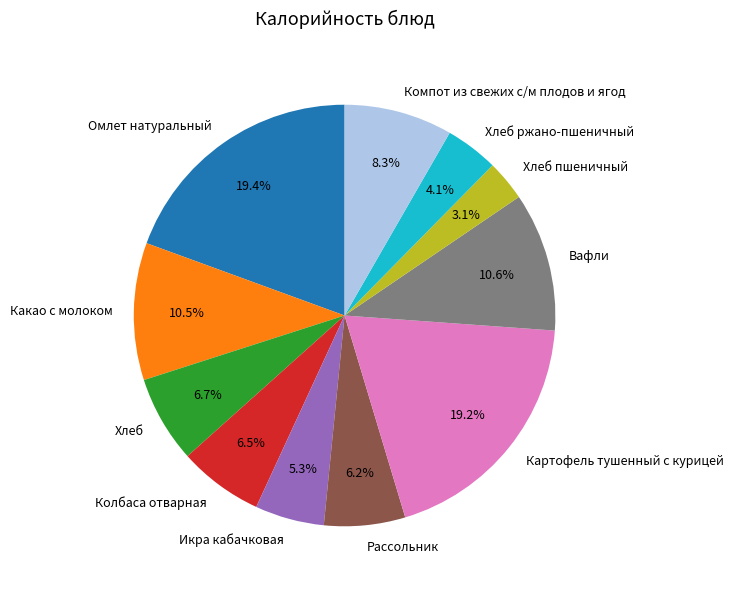

Which category has the smallest portion of the pie?

Хлеб пшеничный